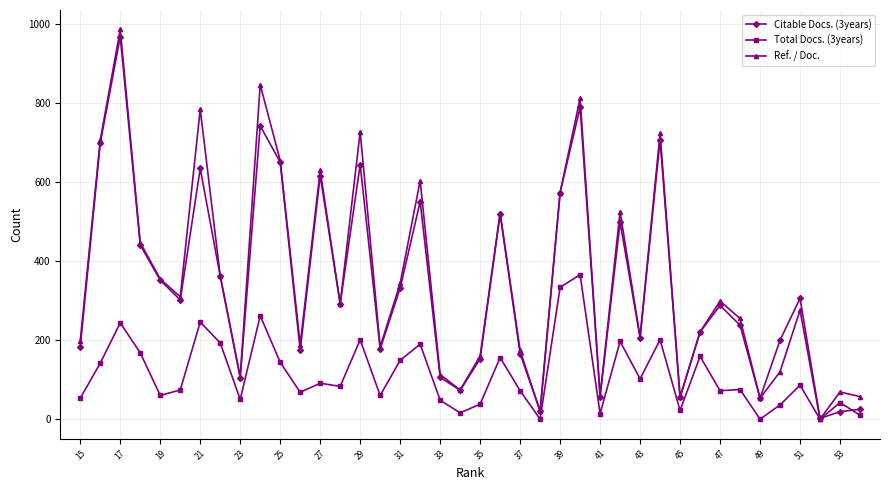

In Citable Docs. (3years), how many points are lower than both neighbors (excluding endpoints)?

12